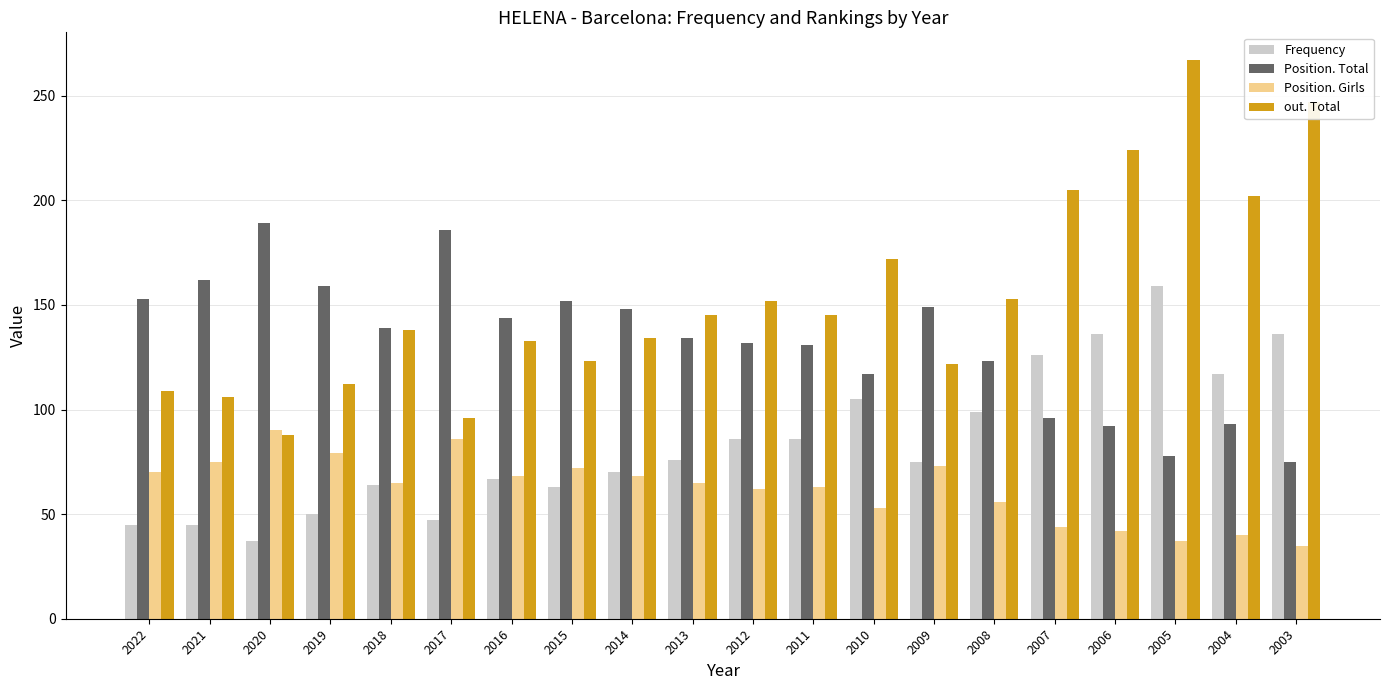

What is the minimum value shown in the chart?

35